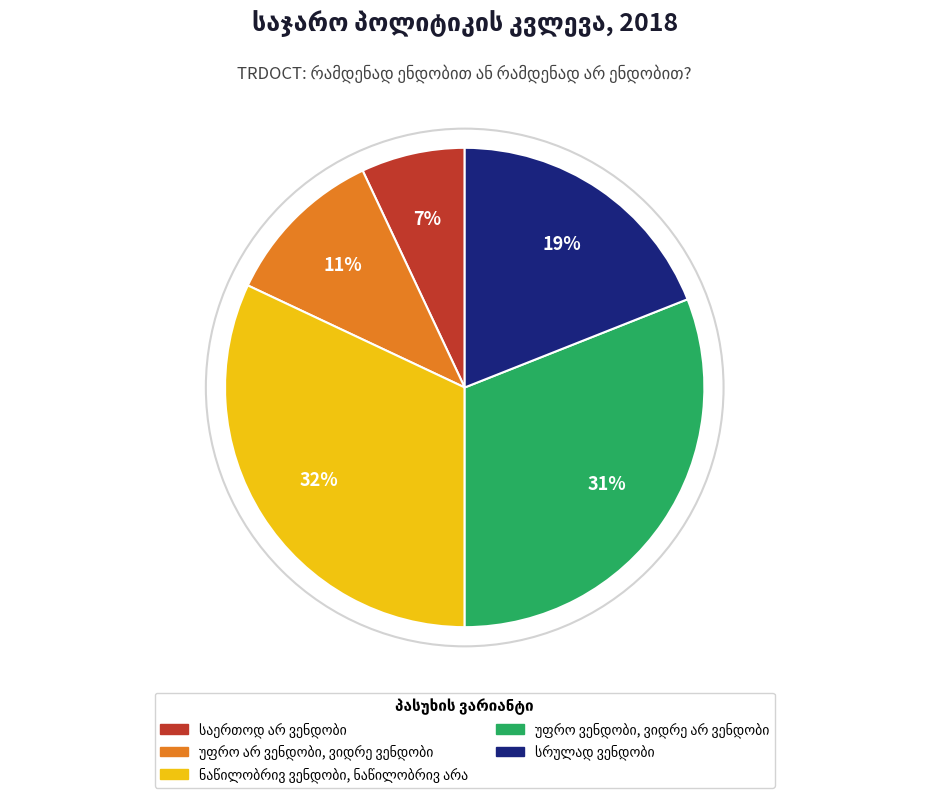

Does any single category account for the majority?

No